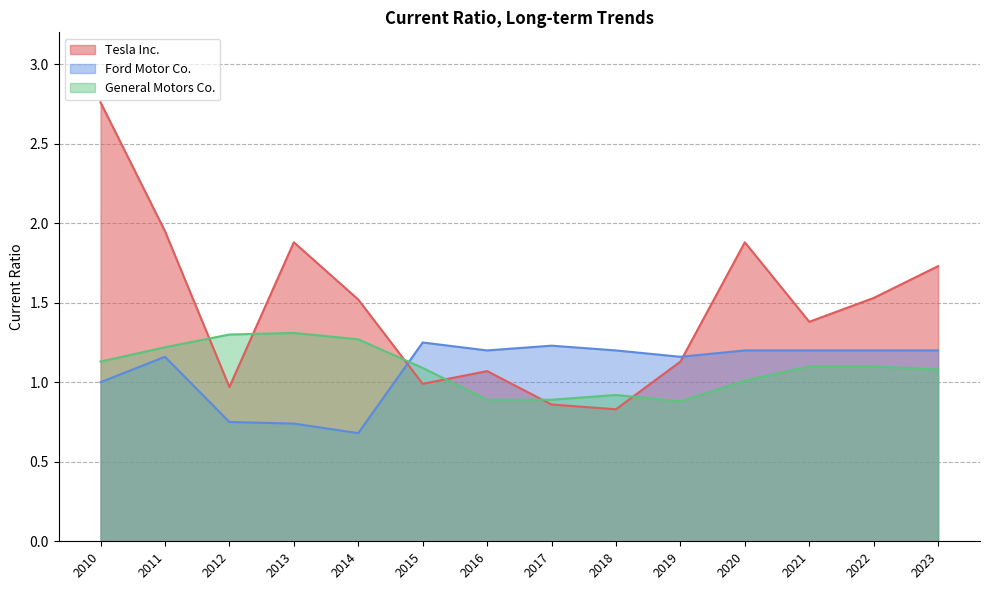

Which has a higher value, 2021 or 2016?

2021